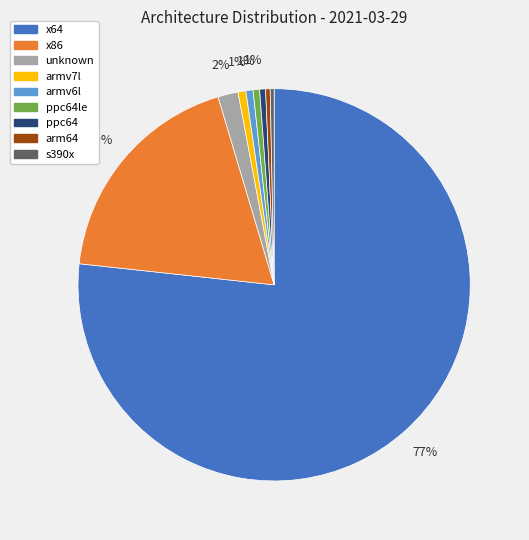

Does x64 represent more than half of the total?

Yes